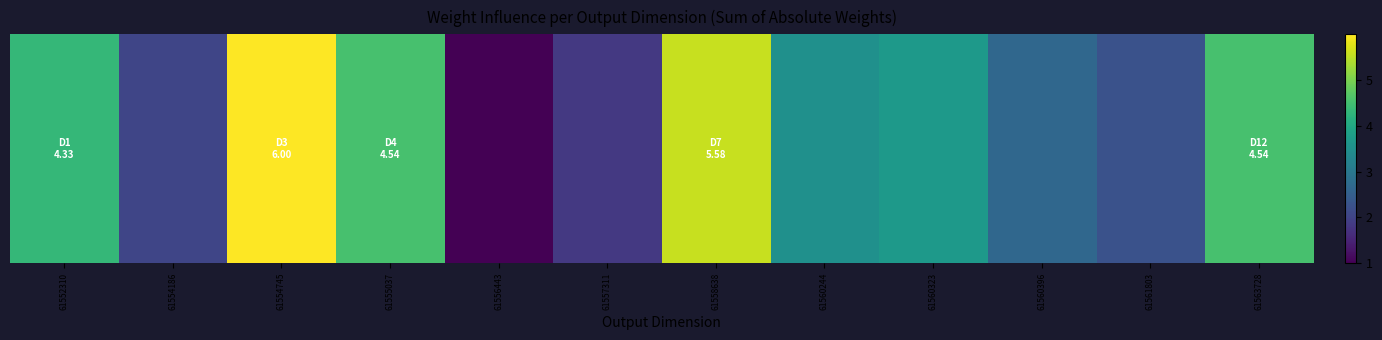

Rank the categories by value from highest to lowest.

61554745, 61558638, 61555037, 61563728, 61552310, 61560323, 61560244, 61560396, 61561803, 61554186, 61557311, 61556443